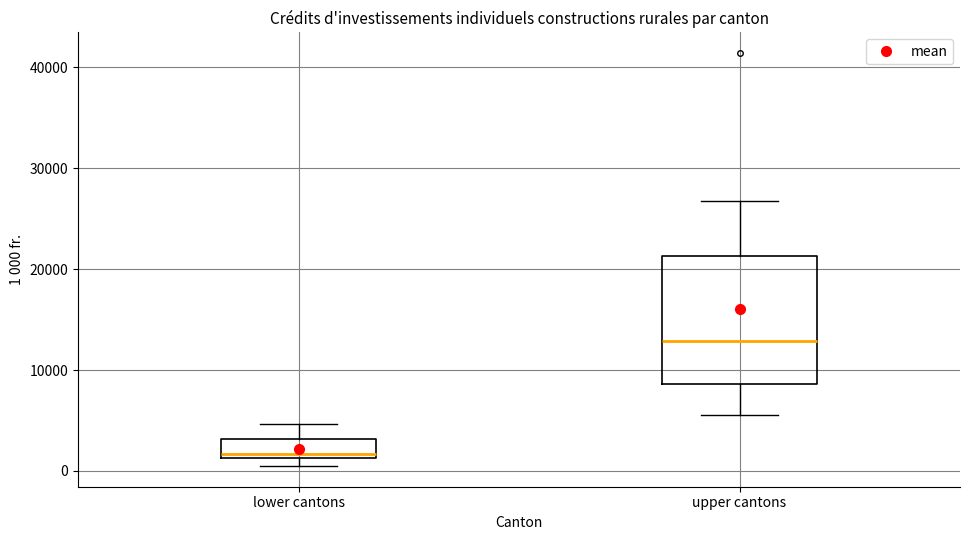

Comparing the boxes themselves (not the whiskers), which one is the tallest?

upper cantons